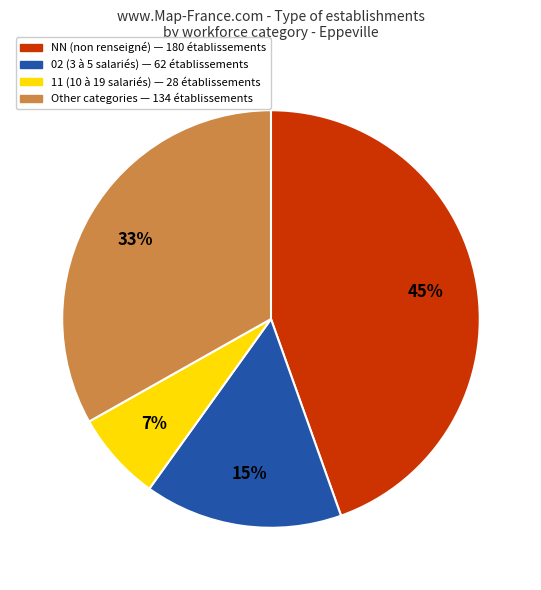

Does any single category account for the majority?

No